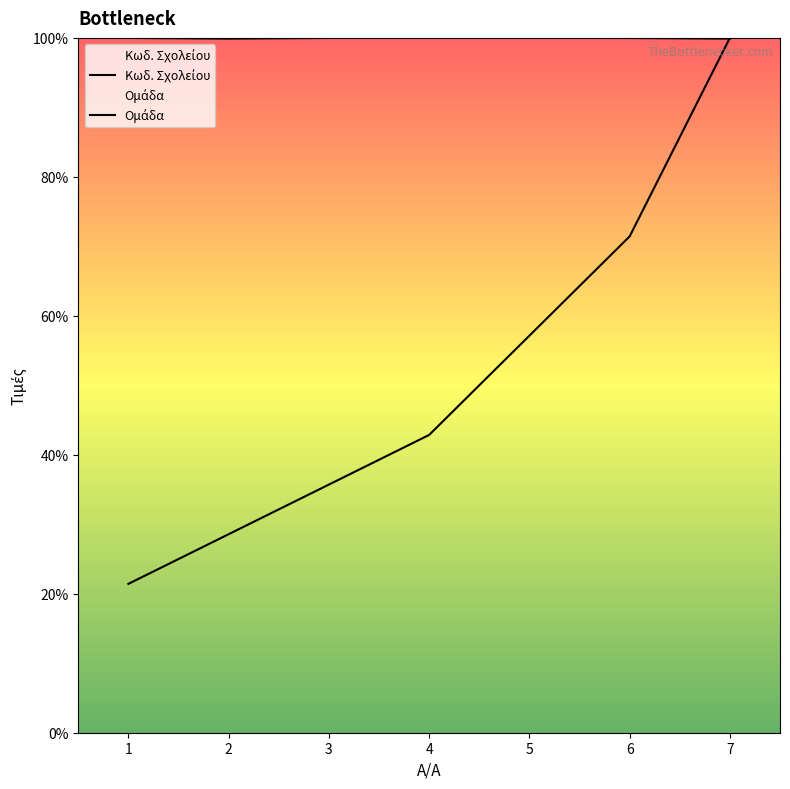

At which label does Ομάδα reach its peak?

7